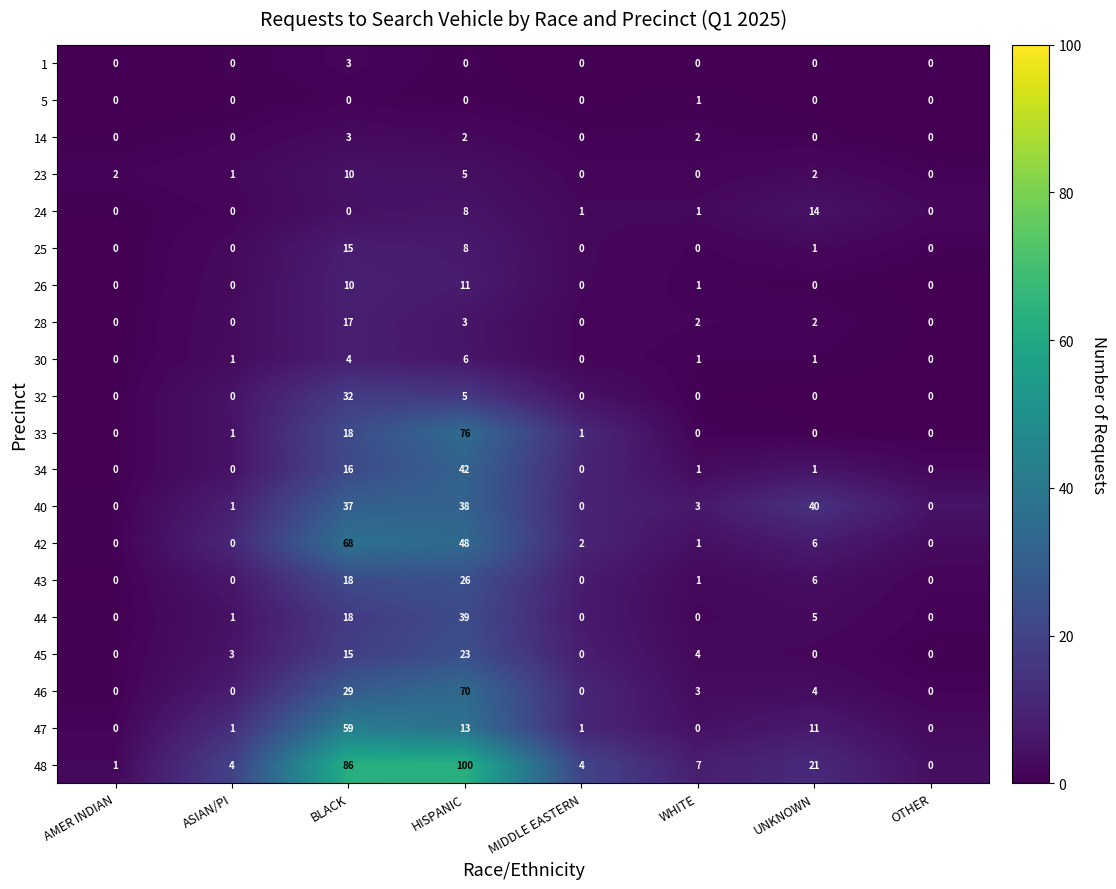

At which category is the sum across all series the highest?

HISPANIC